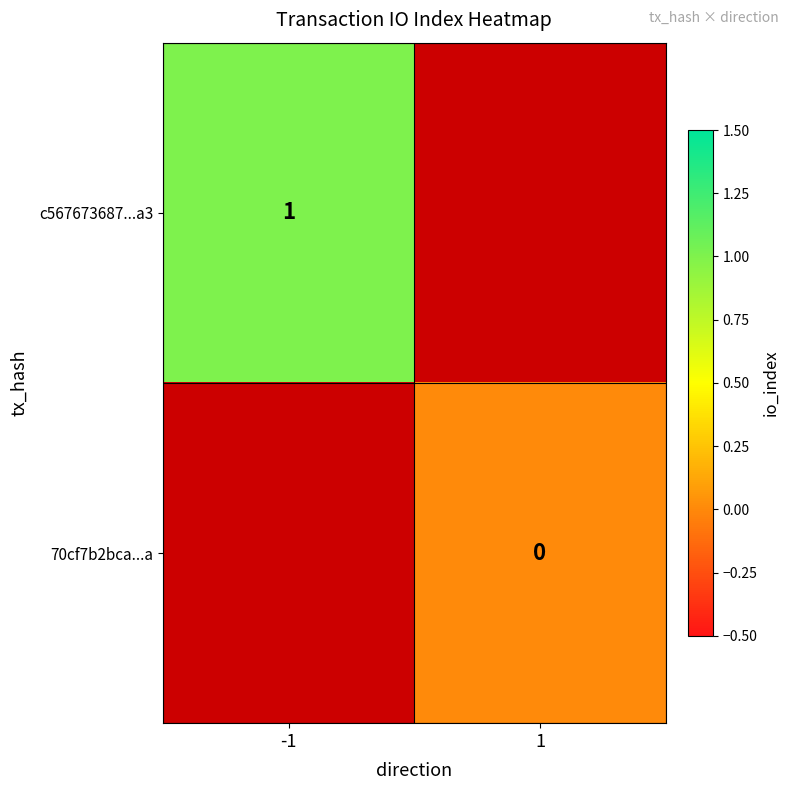

Which category has the lowest value across all series?

1